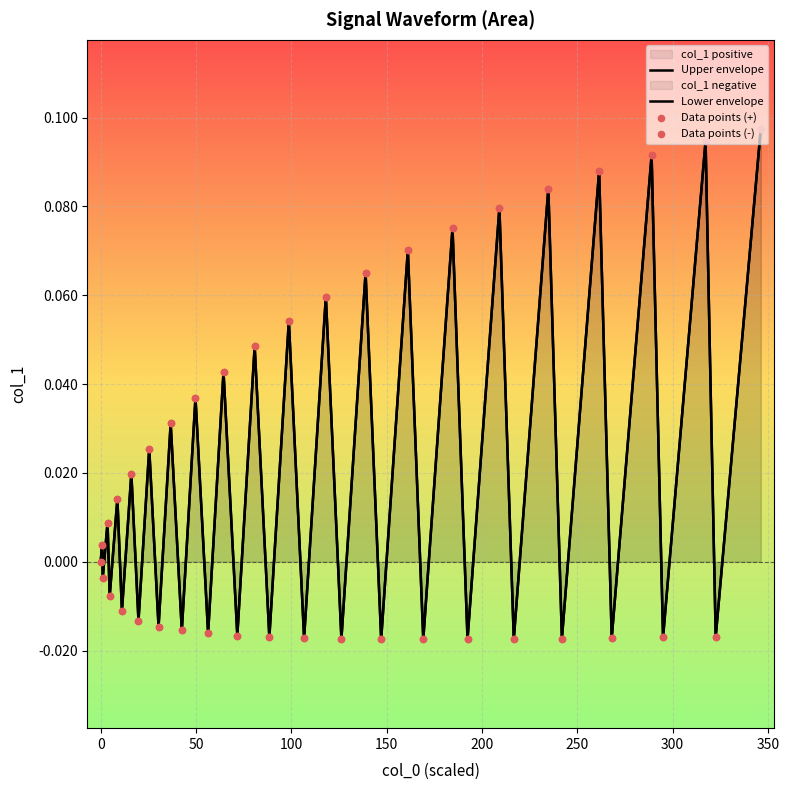

Which series has the widest spread of Y values?

Upper envelope